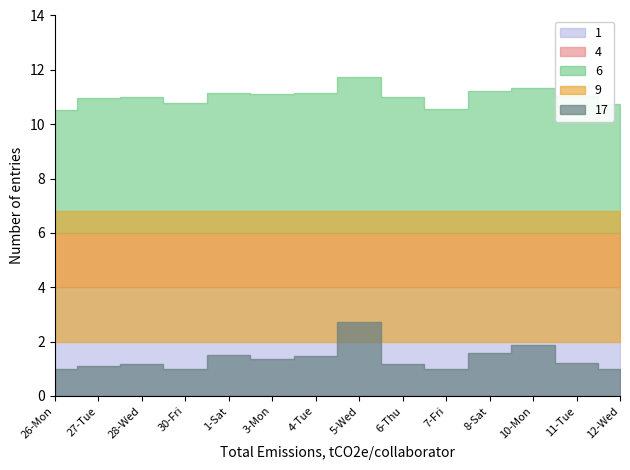

Approximately how many times larger is the value at 3-Mon compared to 30-Fri?

1.0